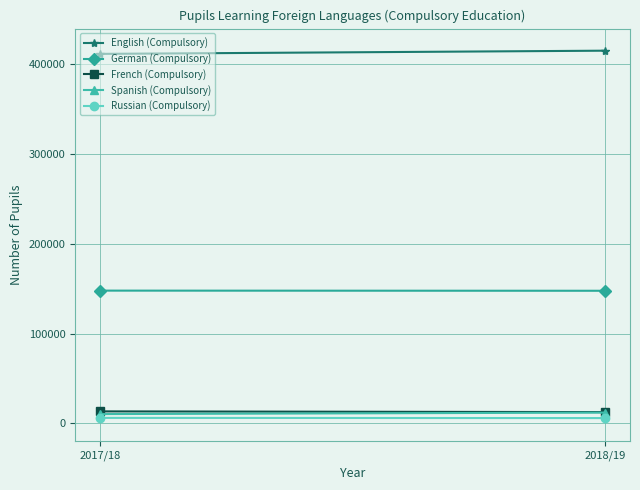

Reading left to right, list all the values displayed in this chart.

English (Compulsory): 2017/18=411813	2018/19=415378
German (Compulsory): 2017/18=147889	2018/19=147729
French (Compulsory): 2017/18=13268	2018/19=12457
Spanish (Compulsory): 2017/18=10258	2018/19=11907
Russian (Compulsory): 2017/18=6026	2018/19=5802